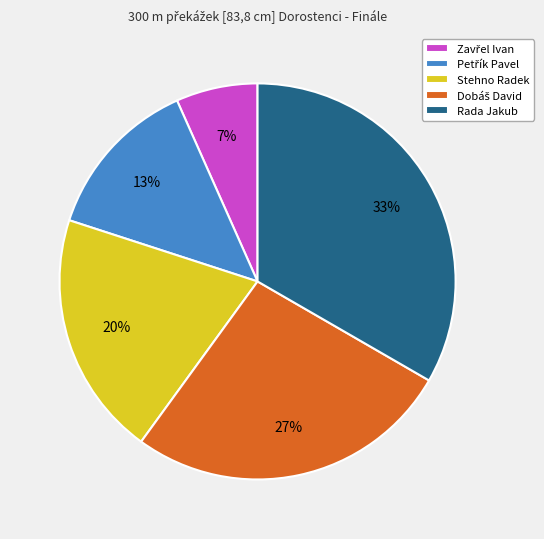

To the nearest percent, what is the difference between the Rada Jakub and Stehno Radek slice percentages?

13%